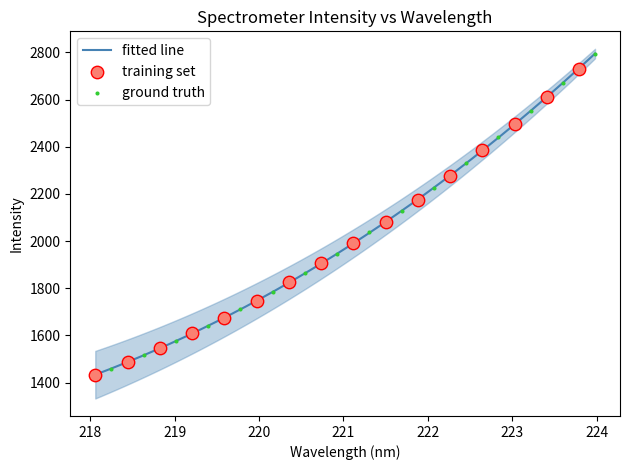

What is the minimum value for fitted line?

1433.8